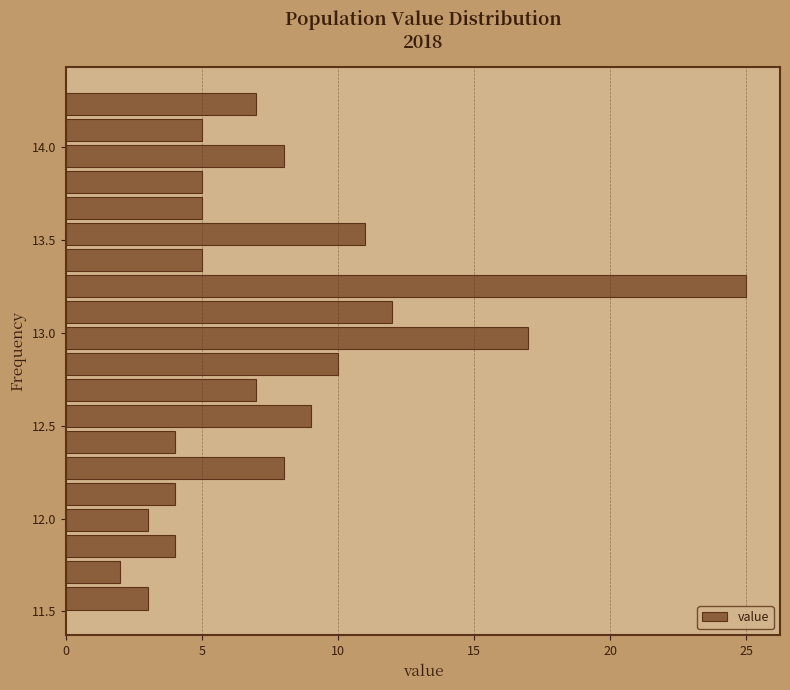

Around what value on the y-axis is the longest bar? Give the approximate position of its centre, as read against the axis.

13.25